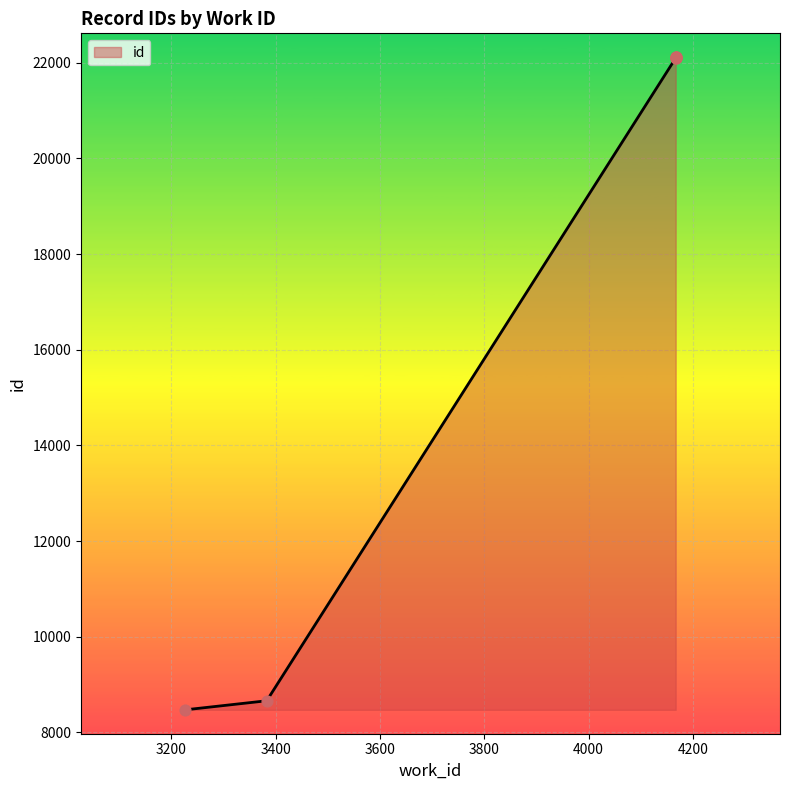

What is the change in value from 3227 to 4167?

+13638